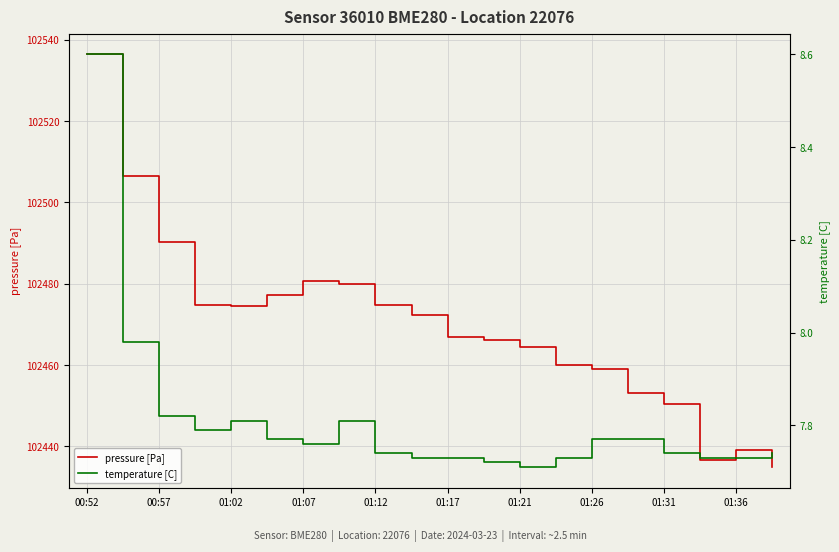

What is the approximate value of pressure [Pa] at 01:02?

102474.6